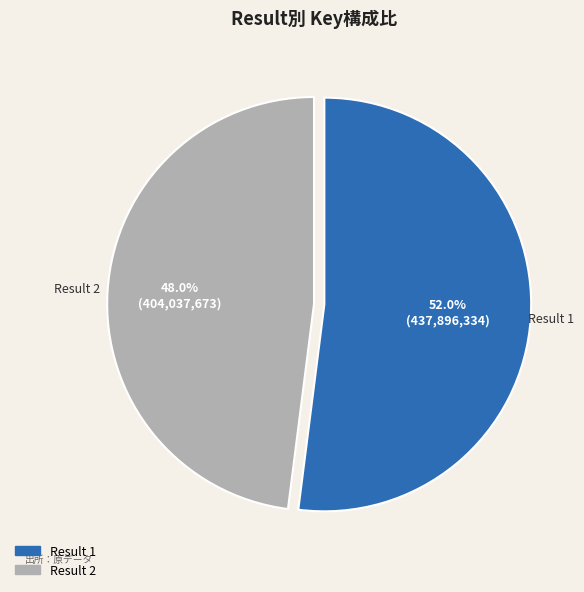

How many slices are in this pie chart?

2